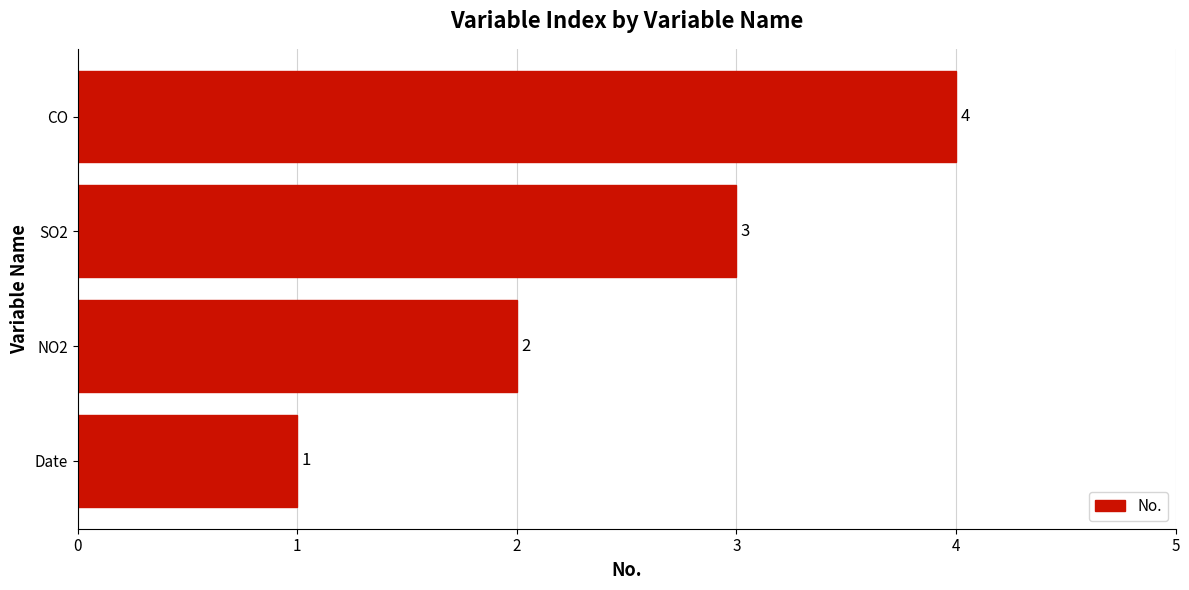

Rank the categories by value from highest to lowest.

CO, SO2, NO2, Date